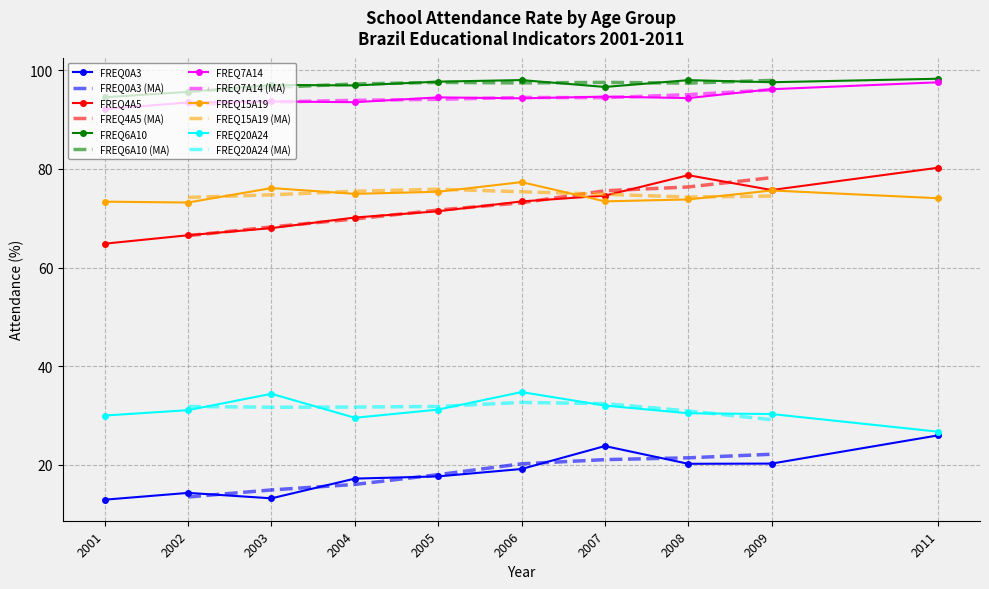

Reading right to left, transcribe all the data shown in this chart.

FREQ0A3: 2011=26.0	2009=20.3	2008=20.2	2007=23.8	2006=19.2	2005=17.7	2004=17.2	2003=13.2	2002=14.3	2001=13.0
FREQ4A5: 2011=80.2	2009=75.7	2008=78.7	2007=74.6	2006=73.4	2005=71.4	2004=70.1	2003=68.0	2002=66.5	2001=64.8
FREQ6A10: 2011=98.3	2009=97.5	2008=98.0	2007=96.6	2006=98.0	2005=97.7	2004=96.9	2003=97.0	2002=95.6	2001=94.5
FREQ7A14: 2011=97.5	2009=96.1	2008=94.3	2007=94.6	2006=94.3	2005=94.5	2004=93.5	2003=93.7	2002=93.5	2001=92.1
FREQ15A19: 2011=74.0	2009=75.6	2008=73.8	2007=73.4	2006=77.3	2005=75.4	2004=74.9	2003=76.1	2002=73.2	2001=73.3
FREQ20A24: 2011=26.7	2009=30.3	2008=30.5	2007=32.0	2006=34.8	2005=31.2	2004=29.6	2003=34.4	2002=31.1	2001=30.0